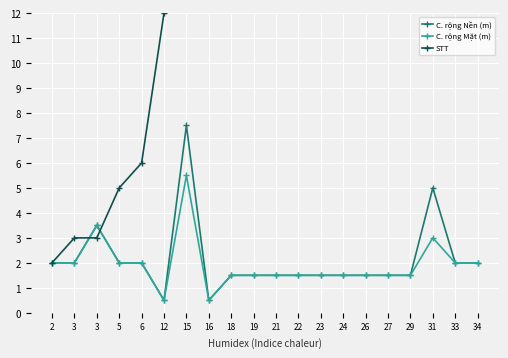

List the series in order of their peak value, highest first.

STT, C. rộng Nền (m), C. rộng Mặt (m)